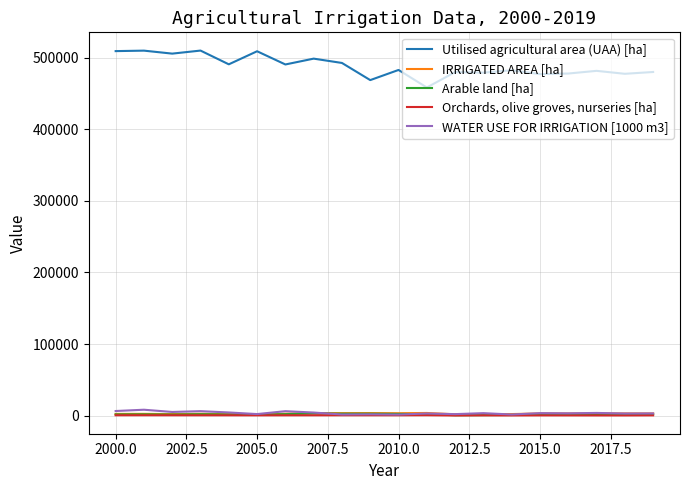

True or false: Utilised agricultural area (UAA) [ha] and IRRIGATED AREA [ha] intersect in this chart.

False